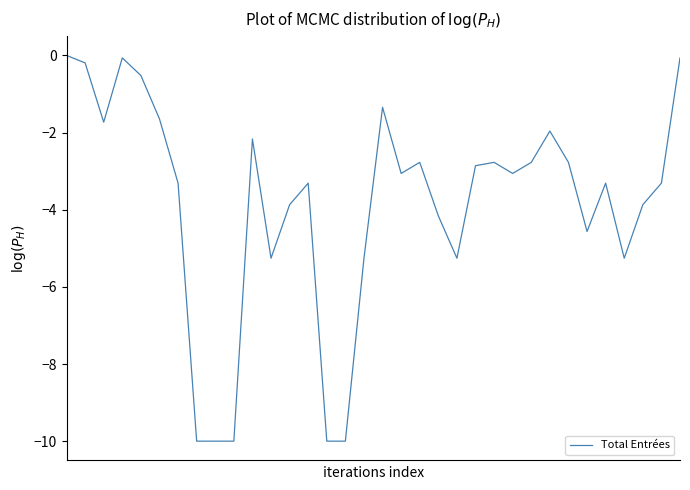

What is the minimum value shown in the chart?

-10.0